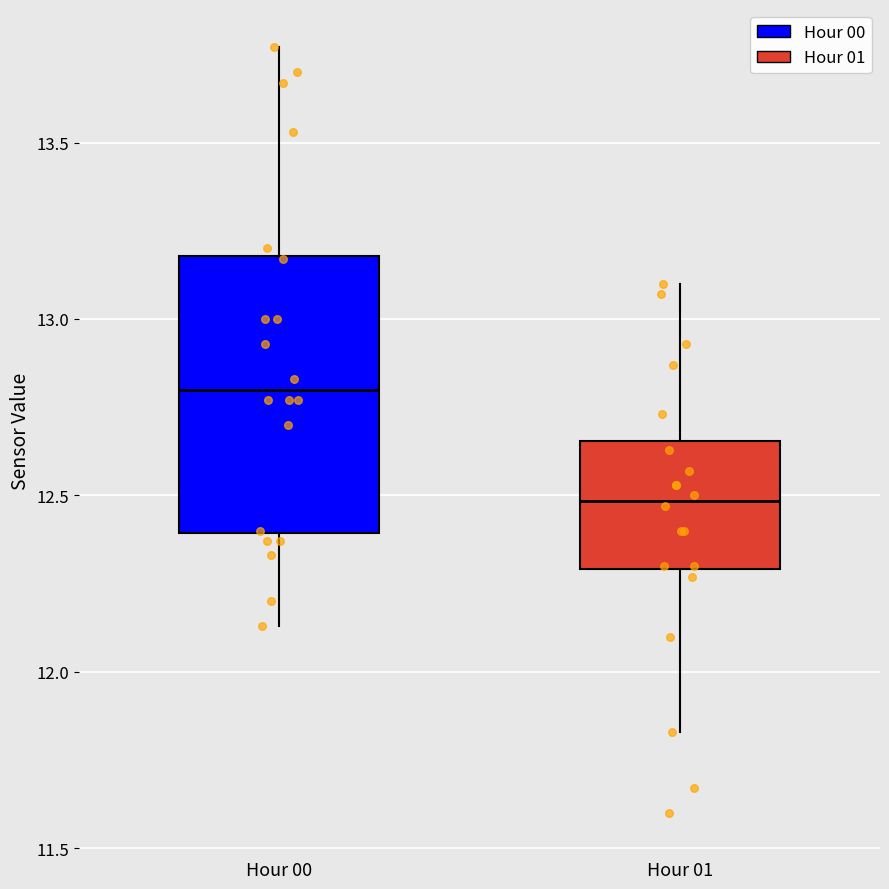

Which box is the tallest, from its lower edge to its upper edge?

Hour 00